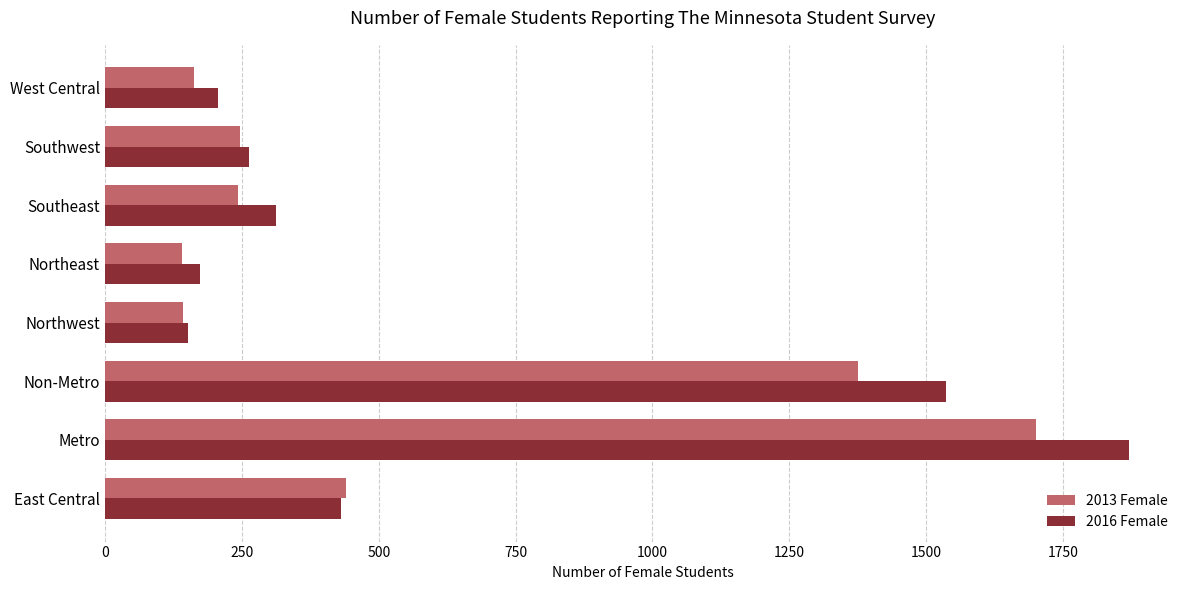

What is the minimum value for 2013 Female?

141